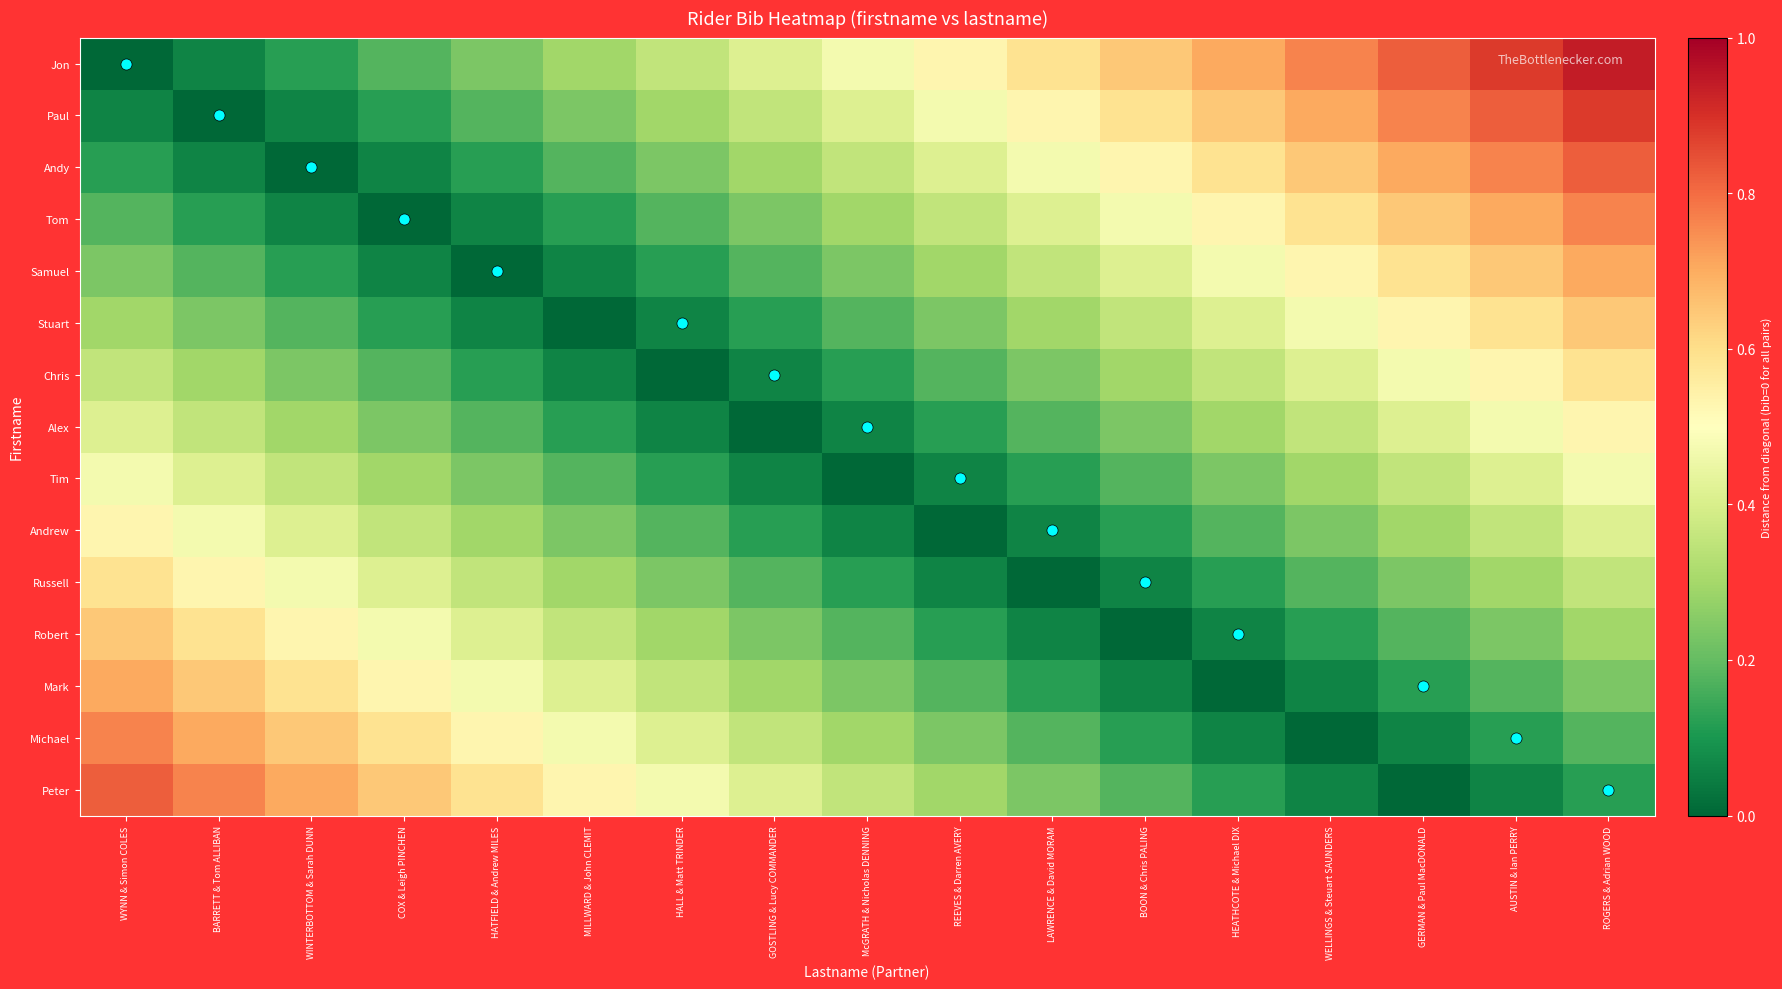

Count the number of data series in this chart.

15